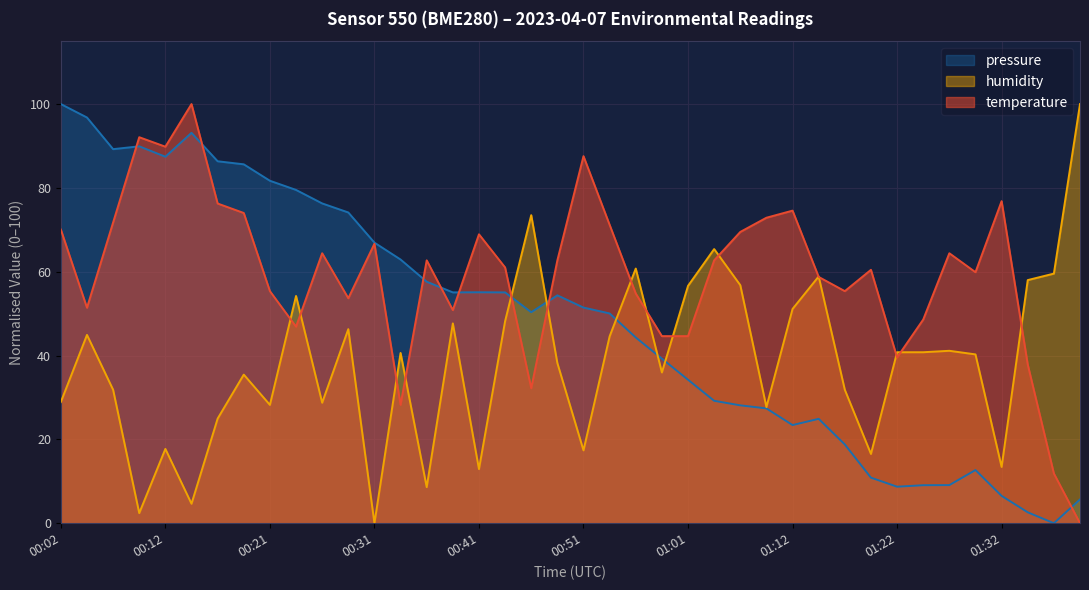

How many values in the temperature series exceed 62?

20